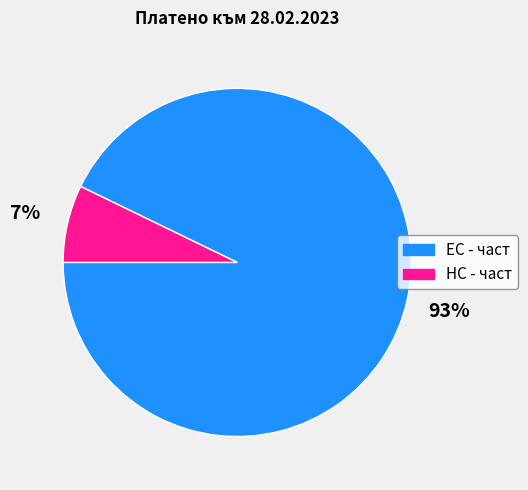

Which has a higher value, ЕС - част or НС - част?

ЕС - част